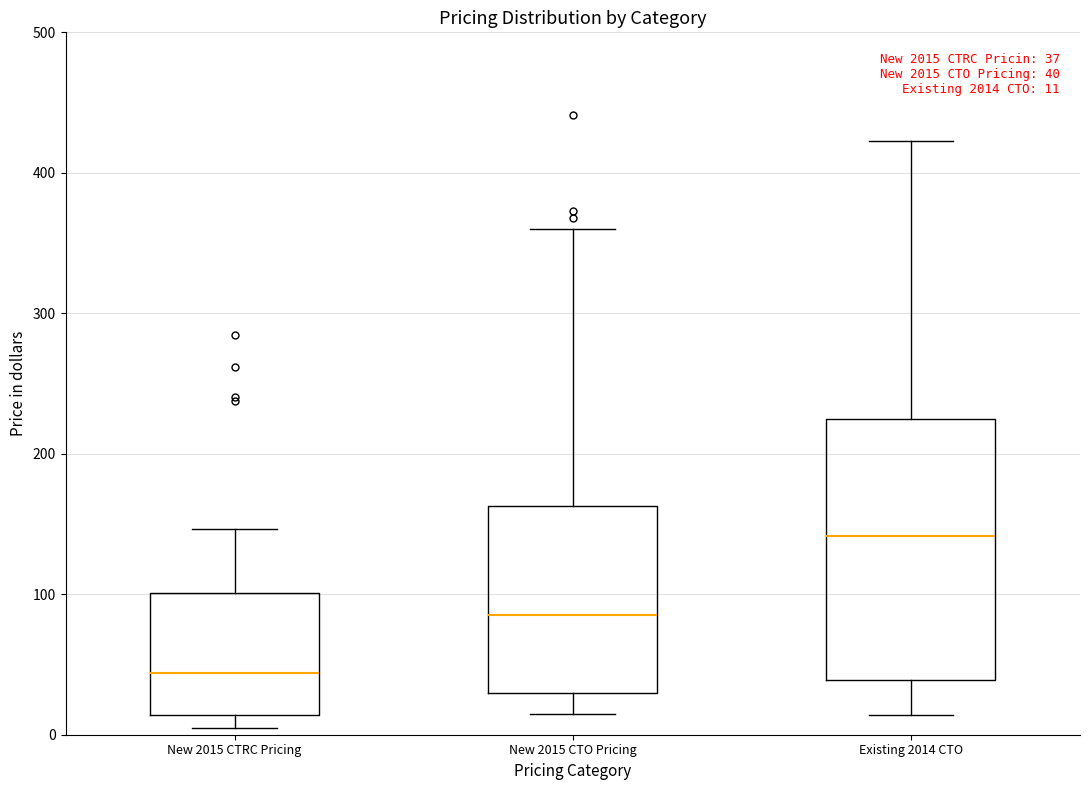

Comparing the boxes themselves (not the whiskers), which one is the tallest?

Existing 2014 CTO